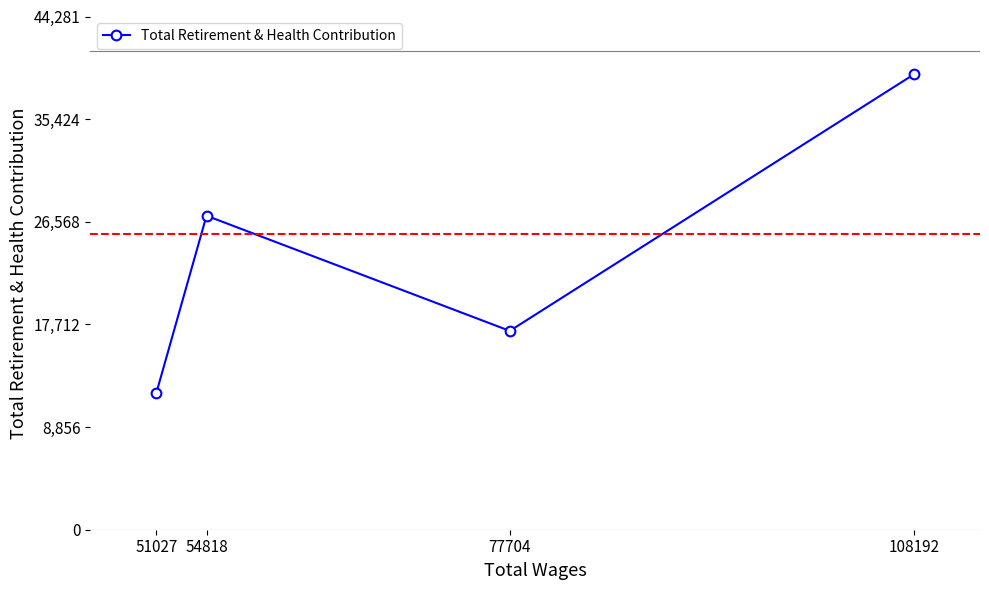

Is this an area chart (filled region under the line)?

No